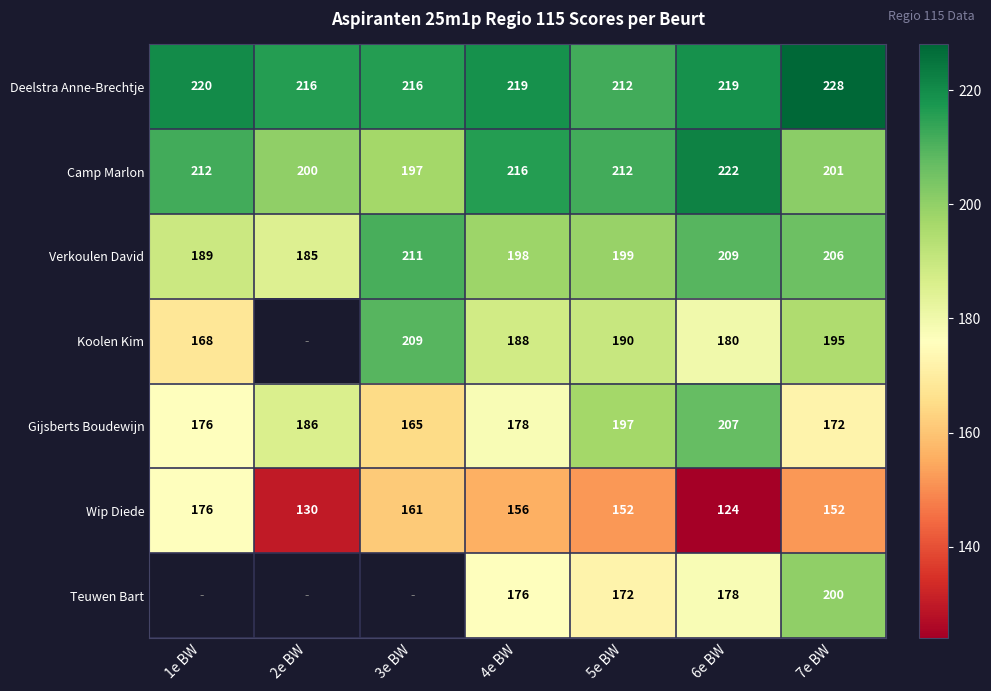

How many distinct data groups are displayed?

7